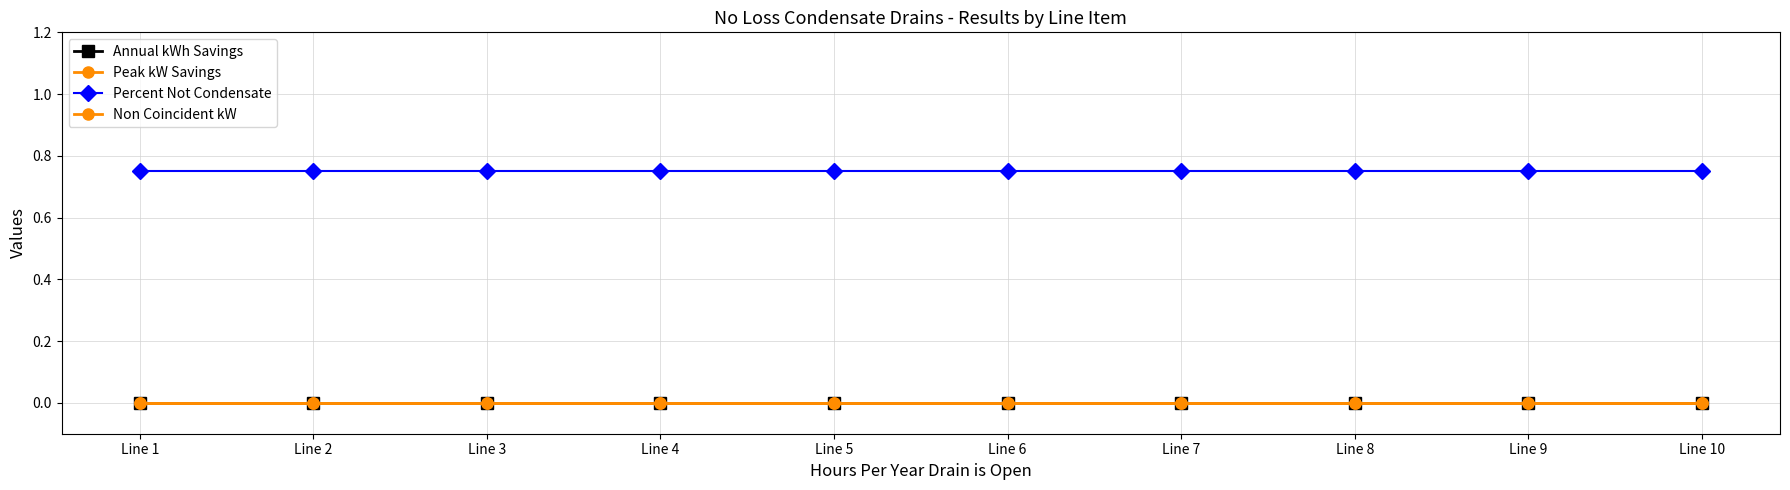

Where is Peak kW Savings nearest to the value 0?

Line 1